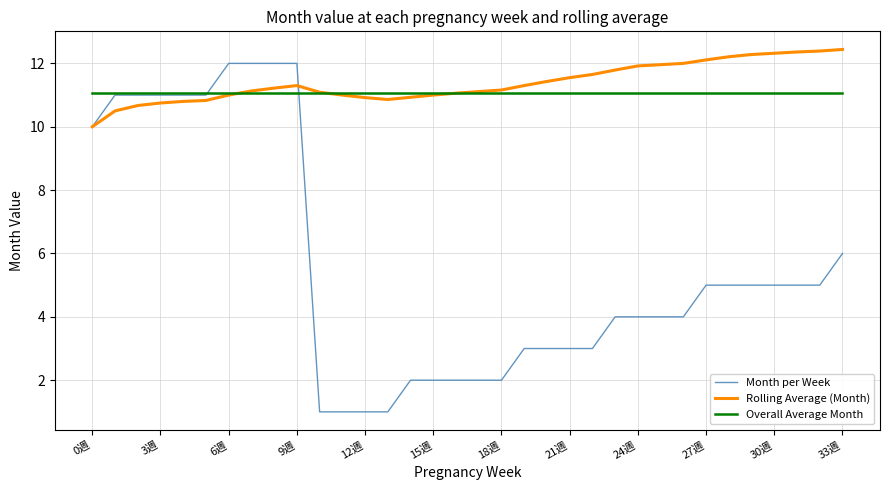

Which series has the largest range (max minus min)?

Month per Week